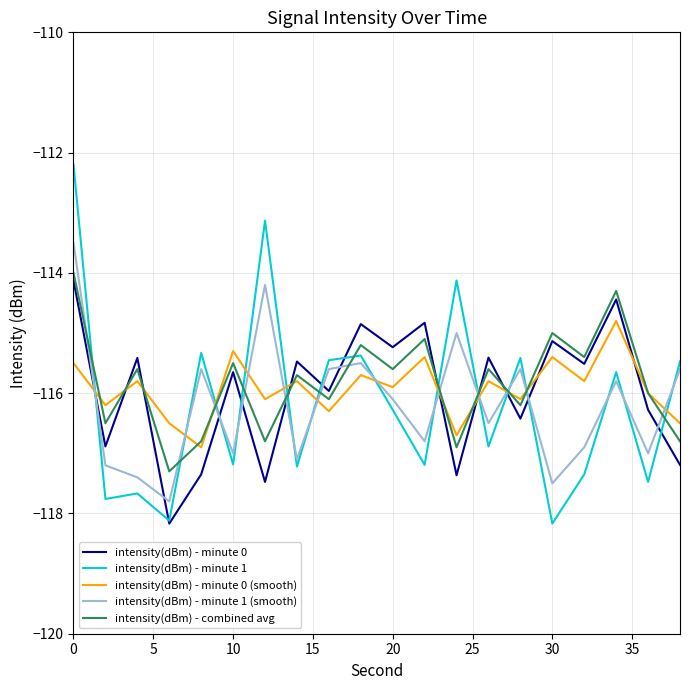

Which series has the largest range (max minus min)?

intensity(dBm) - minute 1